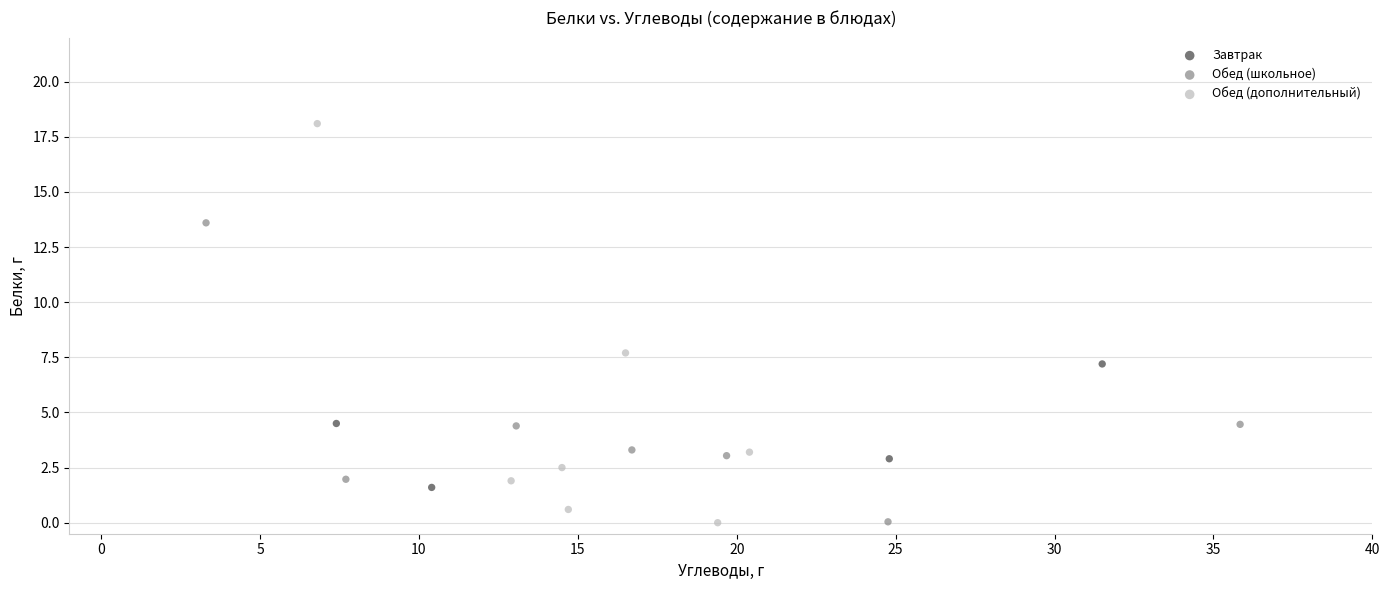

Which series has the widest spread of Y values?

Обед (дополнительный)